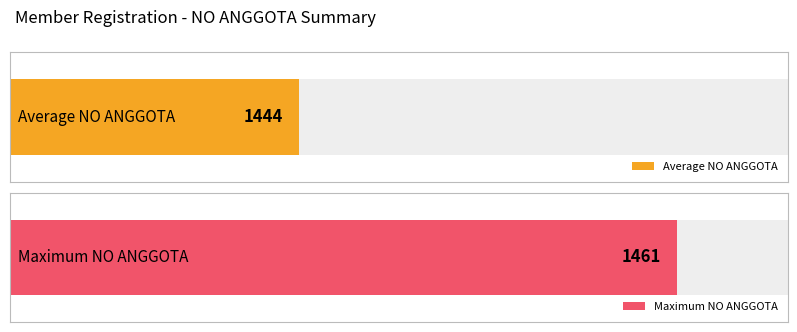

Approximately how many times larger is the value at 1 compared to 12?

1.0